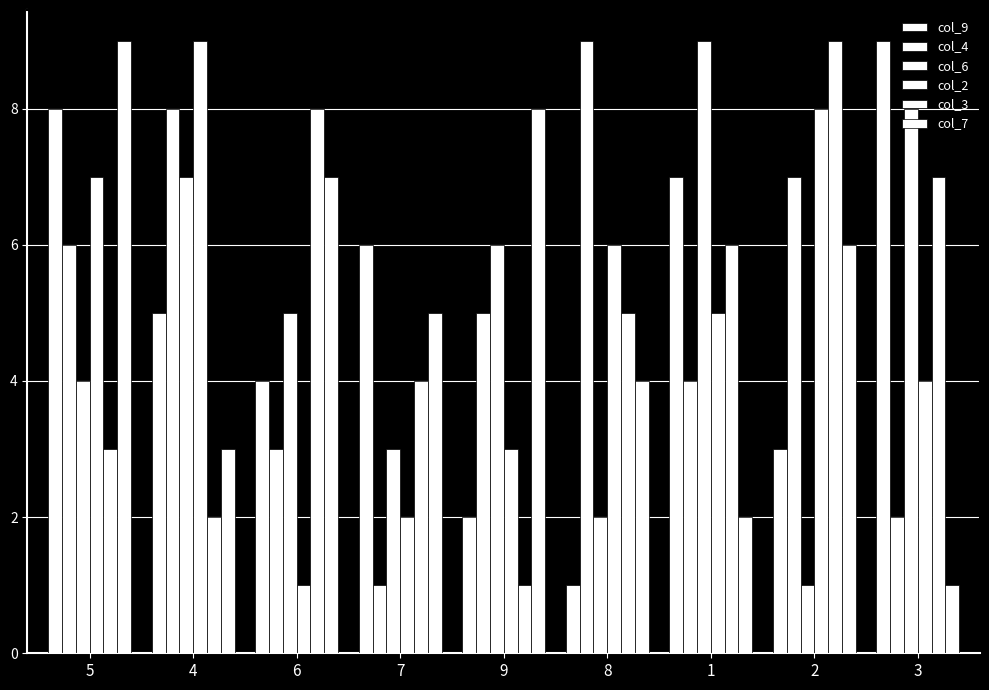

How many distinct data groups are displayed?

6